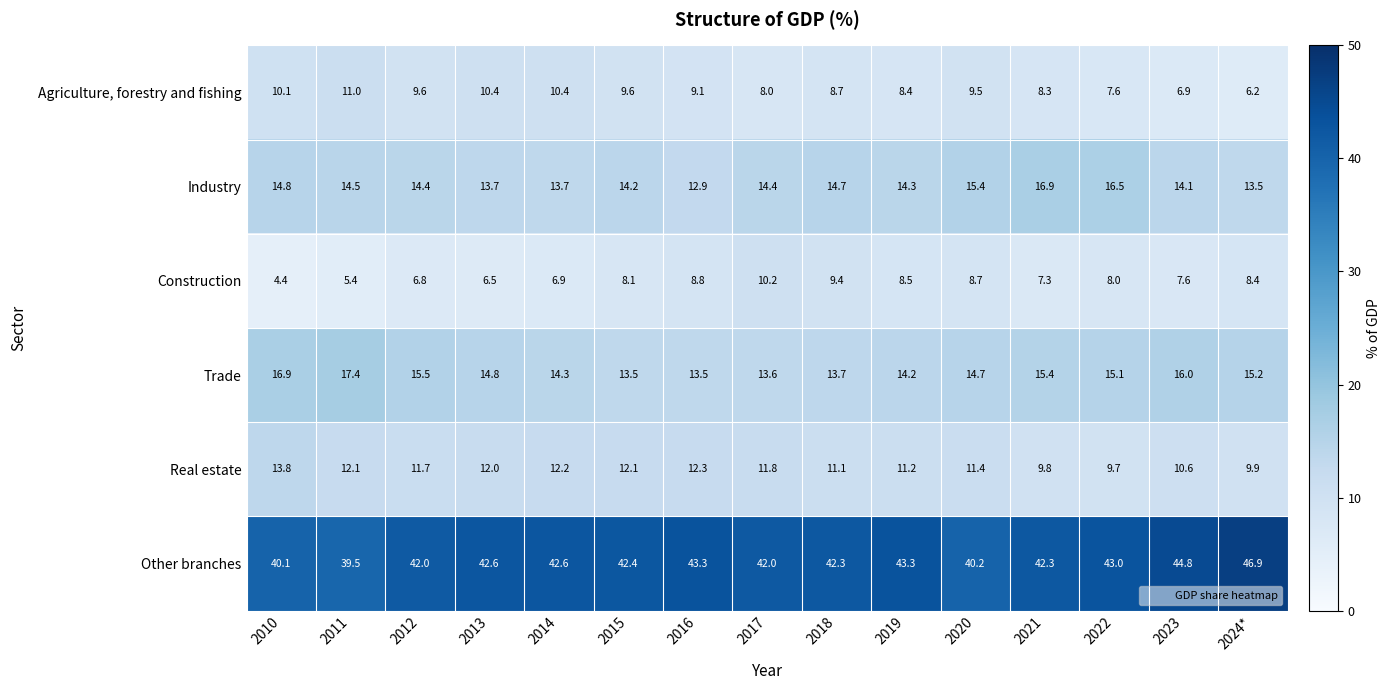

What is the difference between the second highest and minimum values in the Real estate series?

2.6